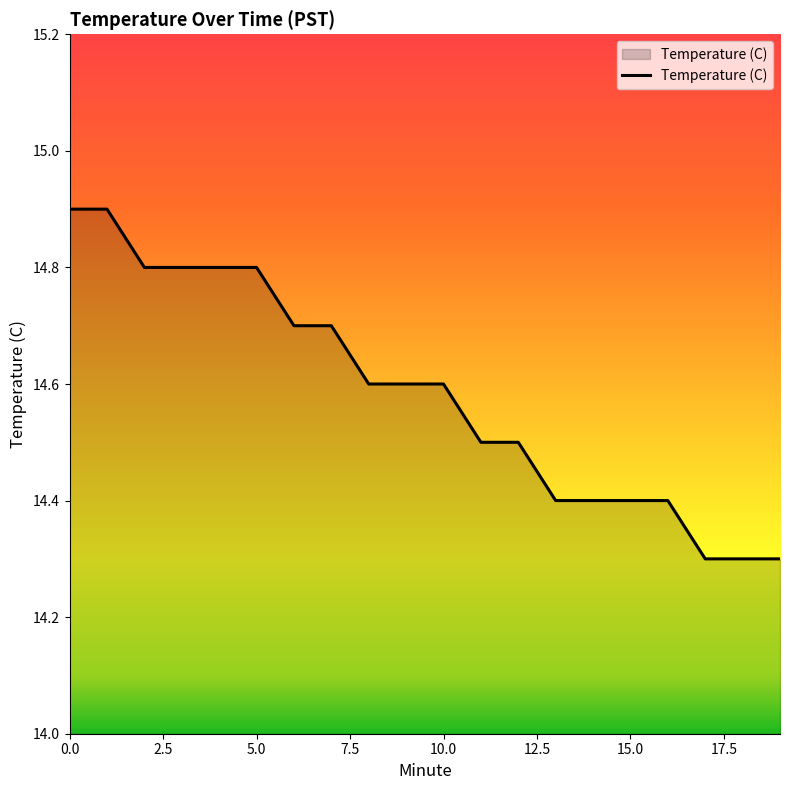

What is the greatest value displayed?

14.9